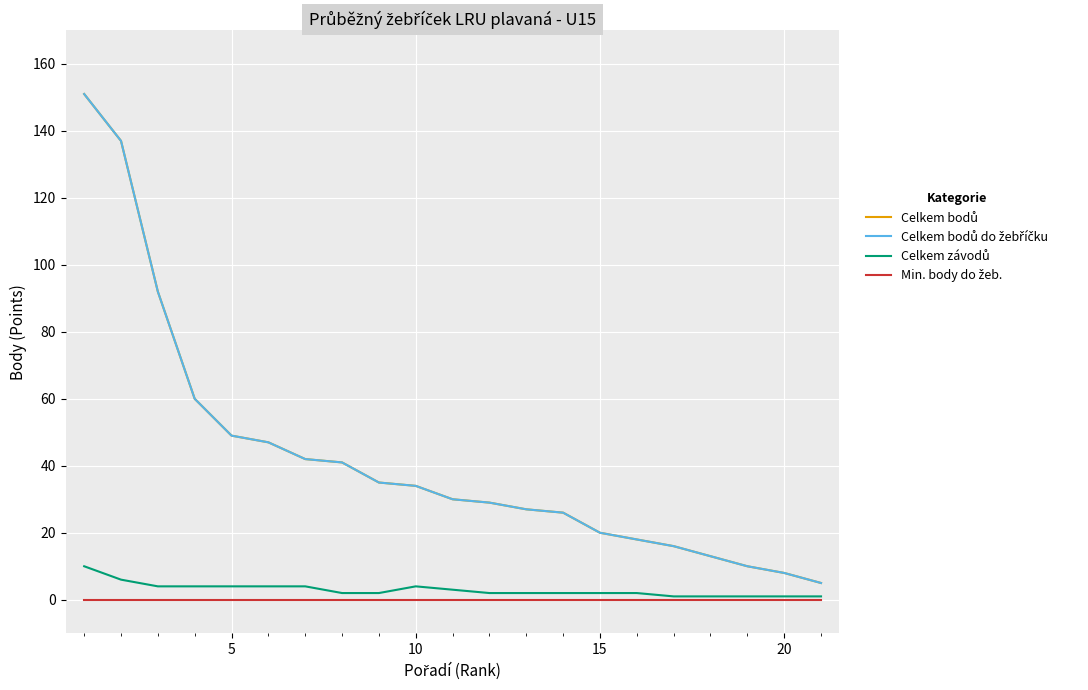

Is this an area chart (filled region under the line)?

No